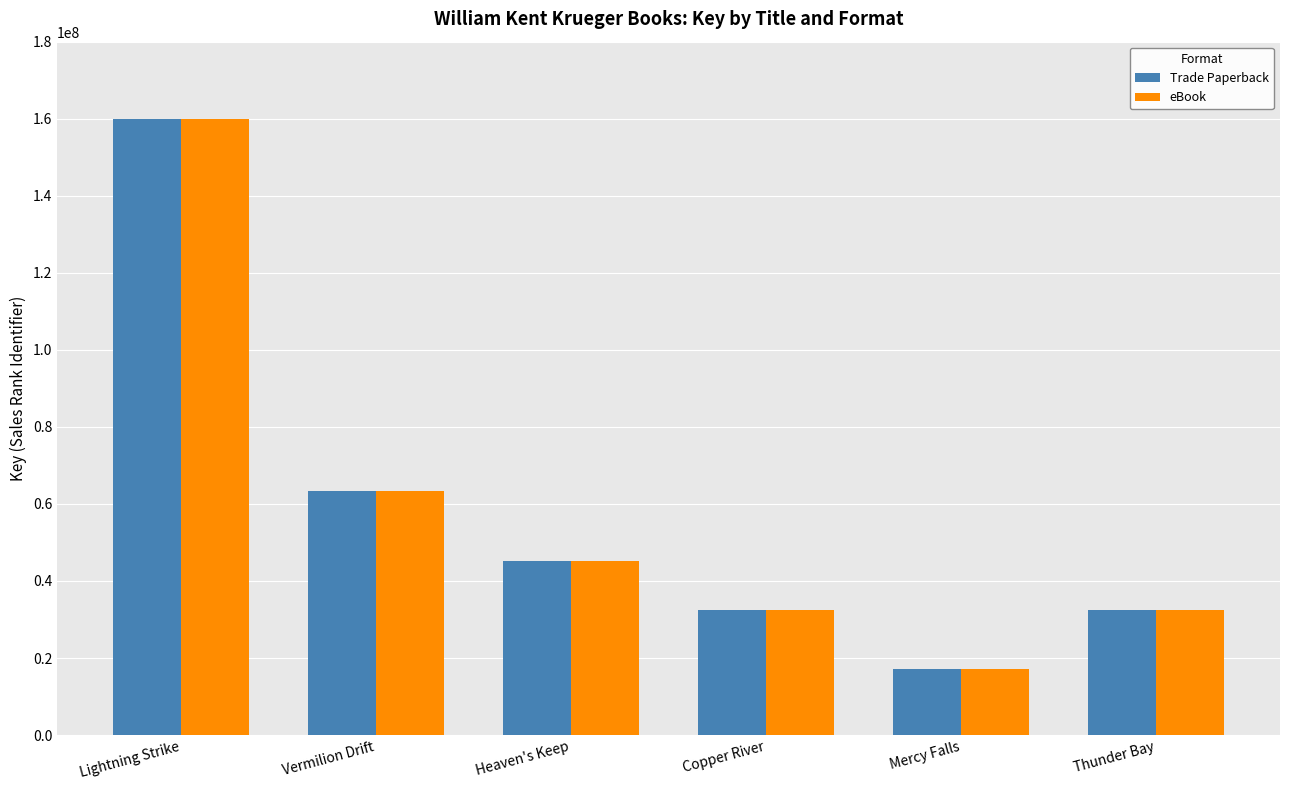

Which category has the highest value in the Trade Paperback series?

Lightning Strike